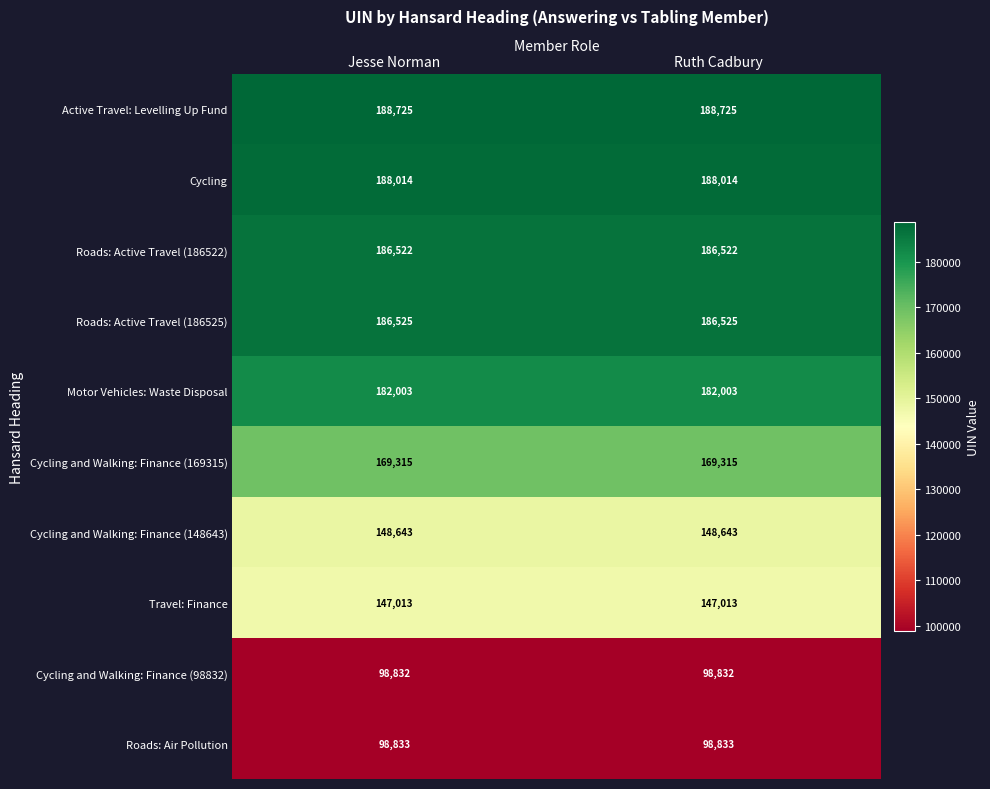

What value does the Travel: Finance series have at Jesse Norman?

147013